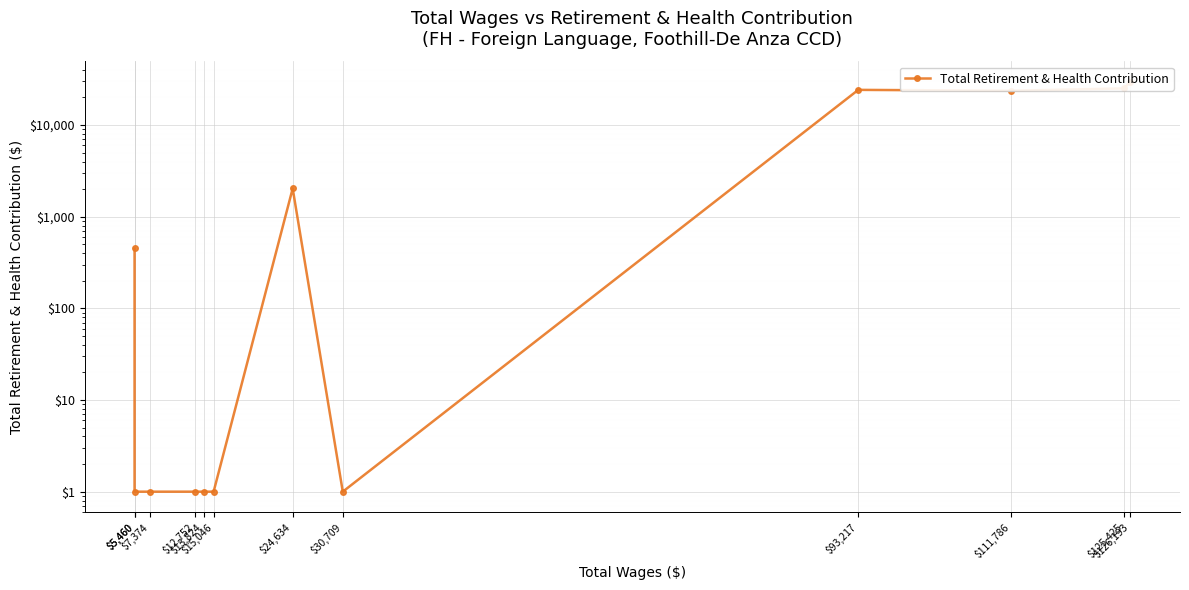

What is the value of the 8th point from the left?

1